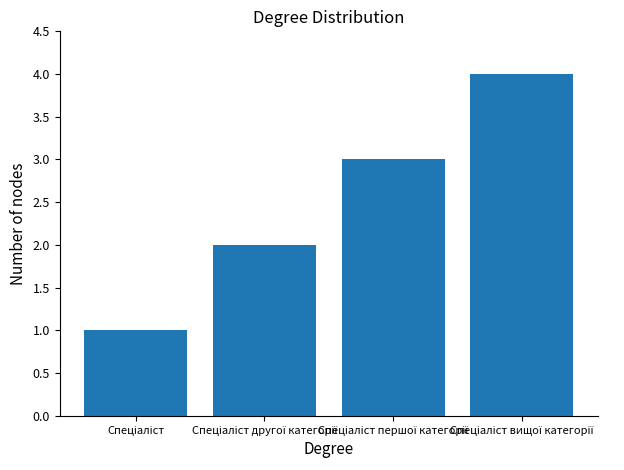

What is the value of the 3rd bar from the left?

3